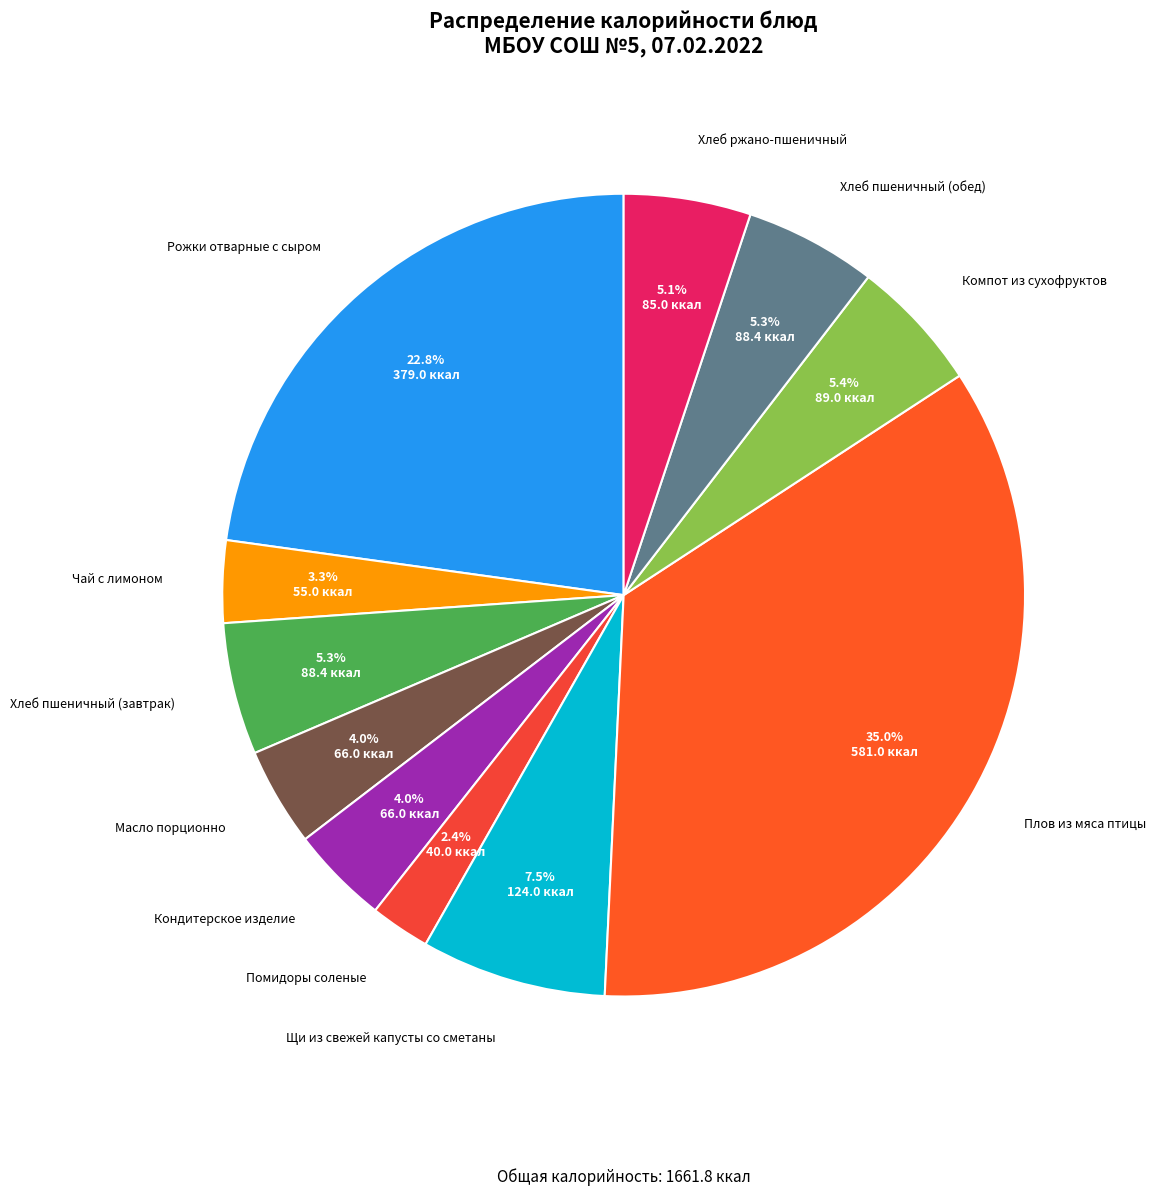

How many segments does this pie chart have?

11